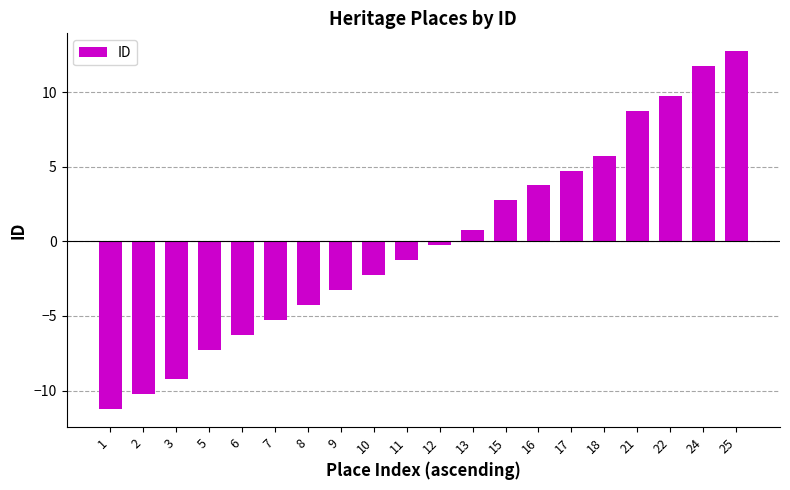

Where is the data nearest to the value 0?

12